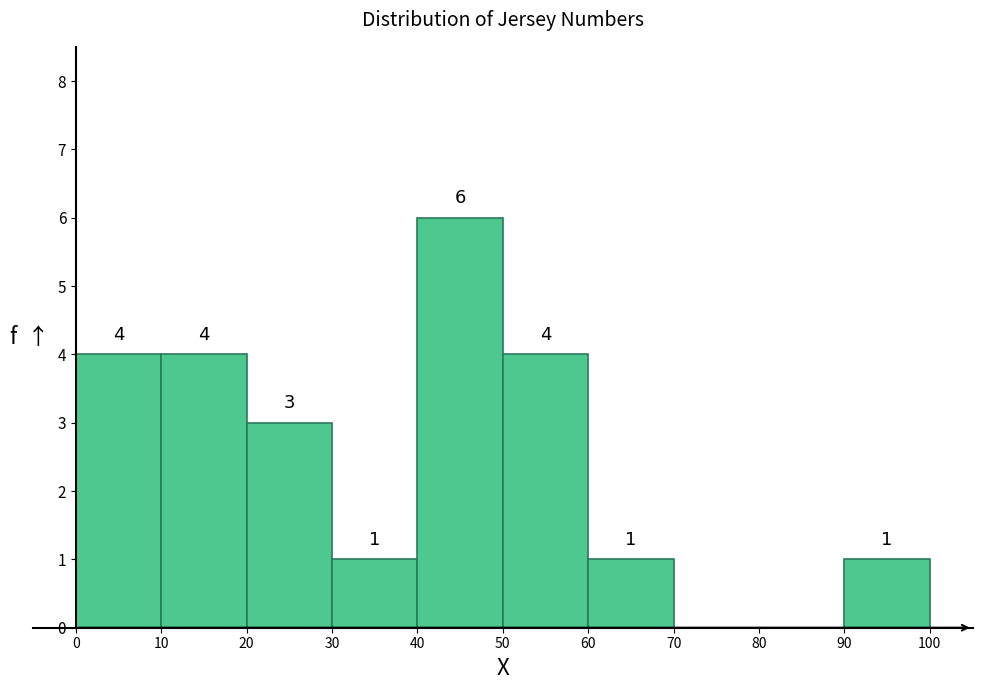

Which range on the x-axis has the tallest bar?

40 to 50